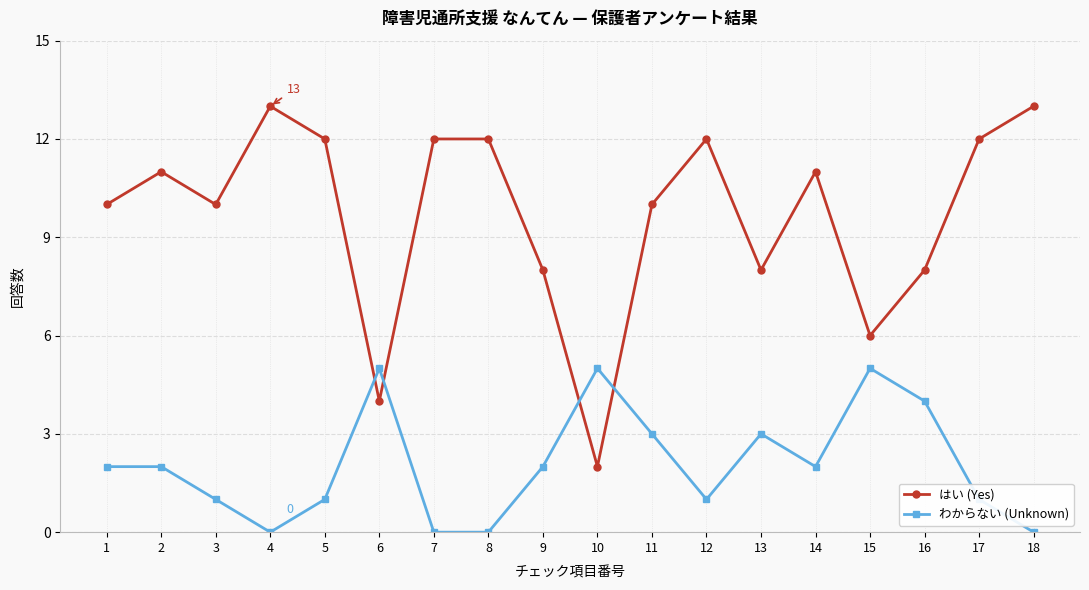

What is the total value across all series at 17?

13